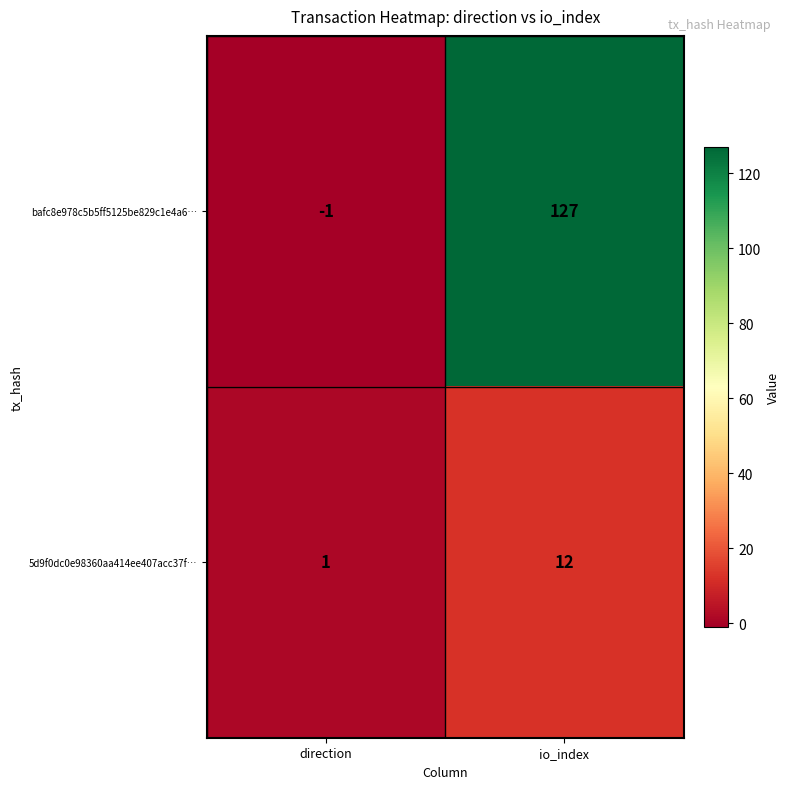

Is the value of 5d9f0dc0e98360aa414ee407acc37f… at io_index greater than the value of bafc8e978c5b5ff5125be829c1e4a6… at io_index?

No